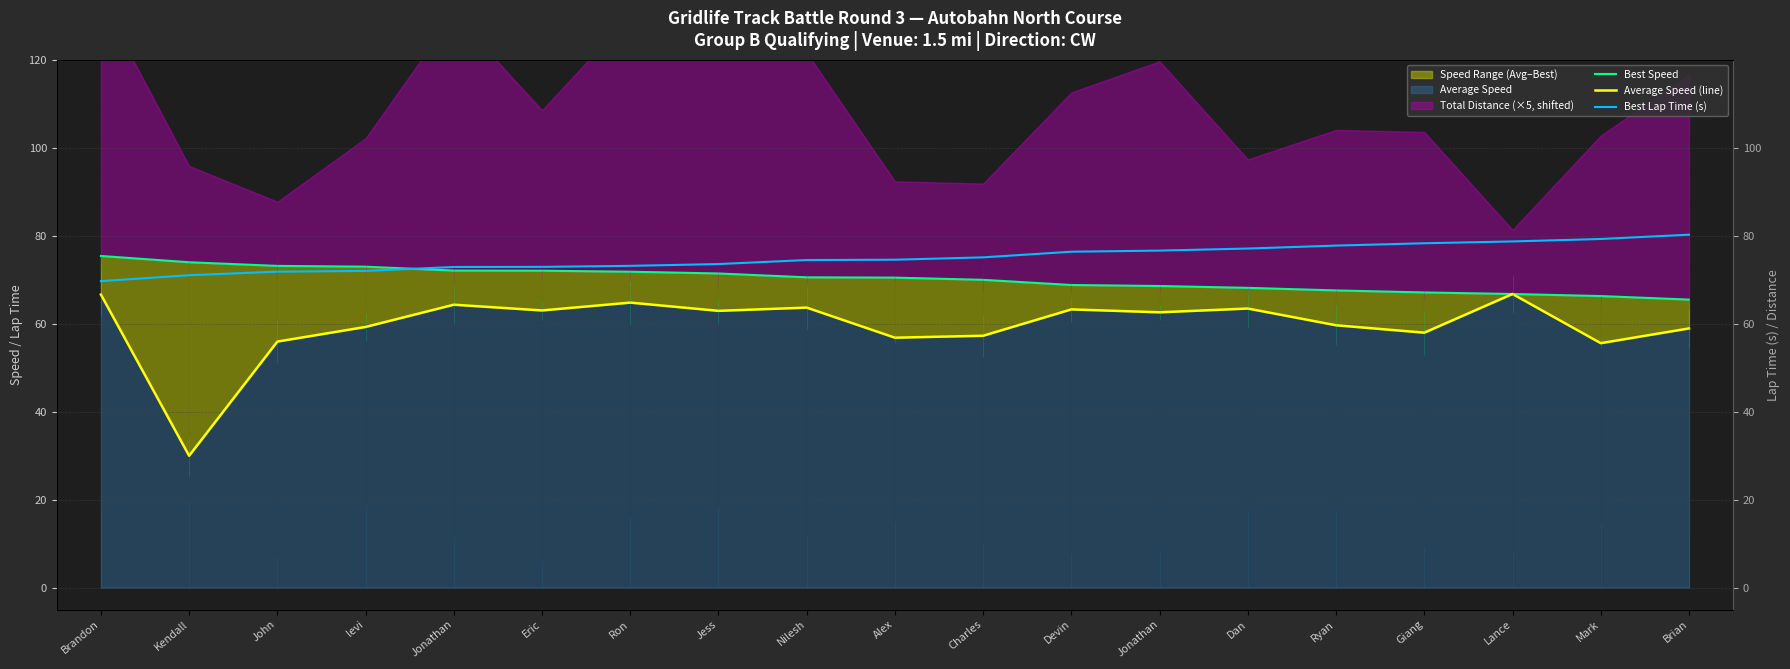

True or false: Average Speed (line) has a value of 64.3 at Jonathan.

True